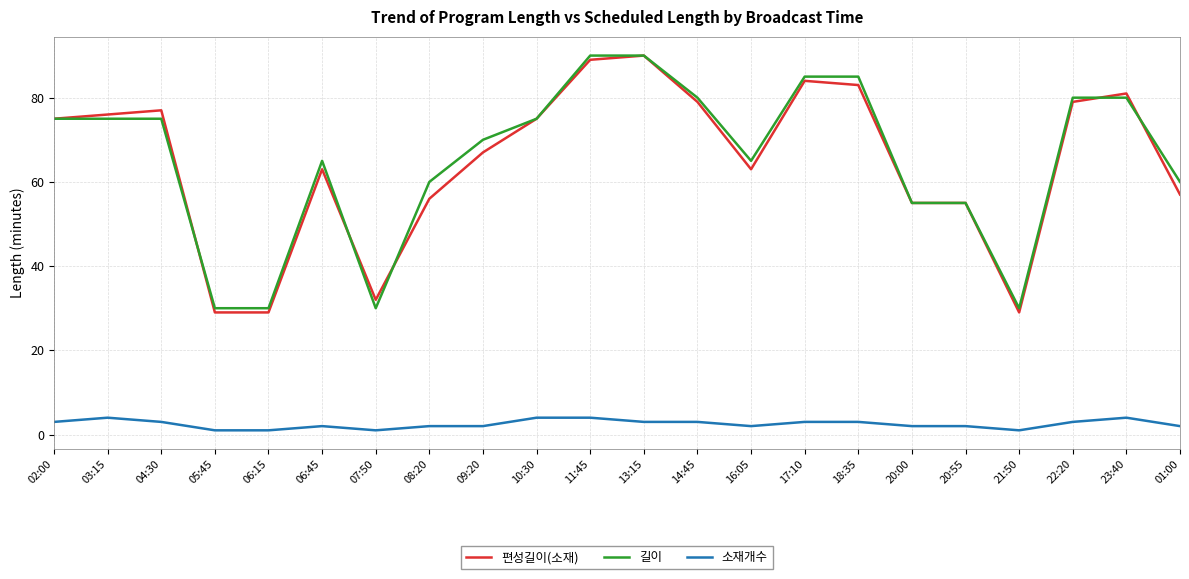

True or false: 편성길이(소재) has more than 2 interior local peaks.

True